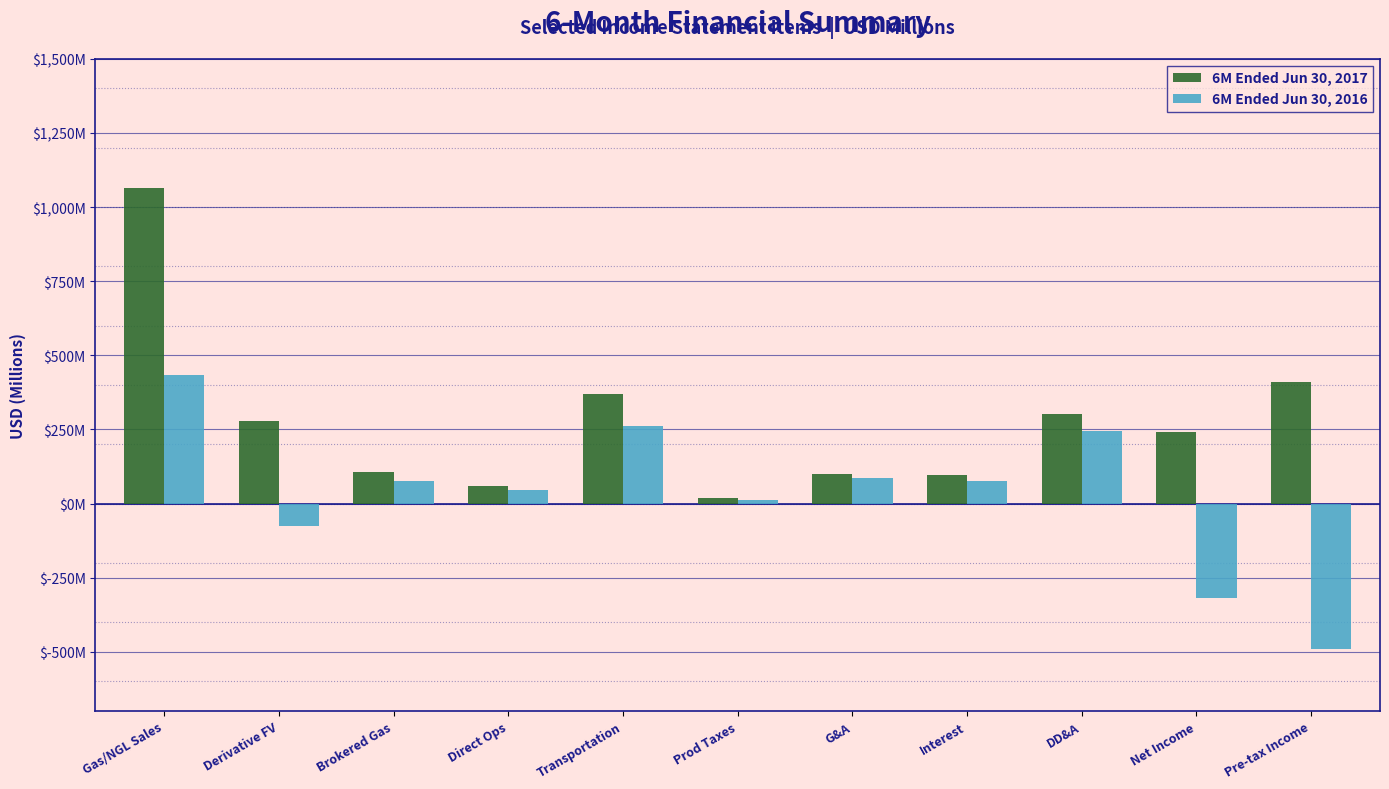

Does the chart contain any negative values?

Yes